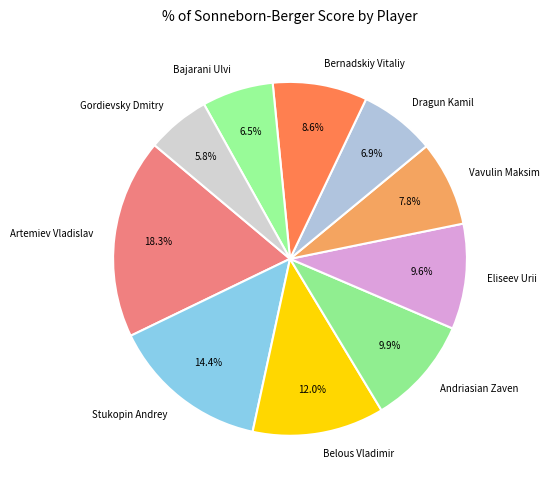

To the nearest percent, what portion does Vavulin Maksim represent?

8%